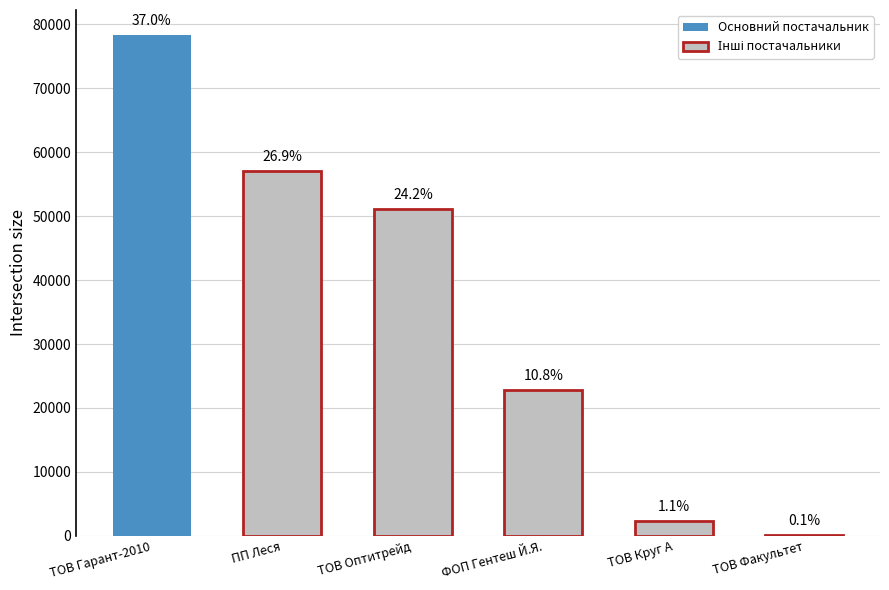

What is the difference between the maximum and second lowest values?

75970.2